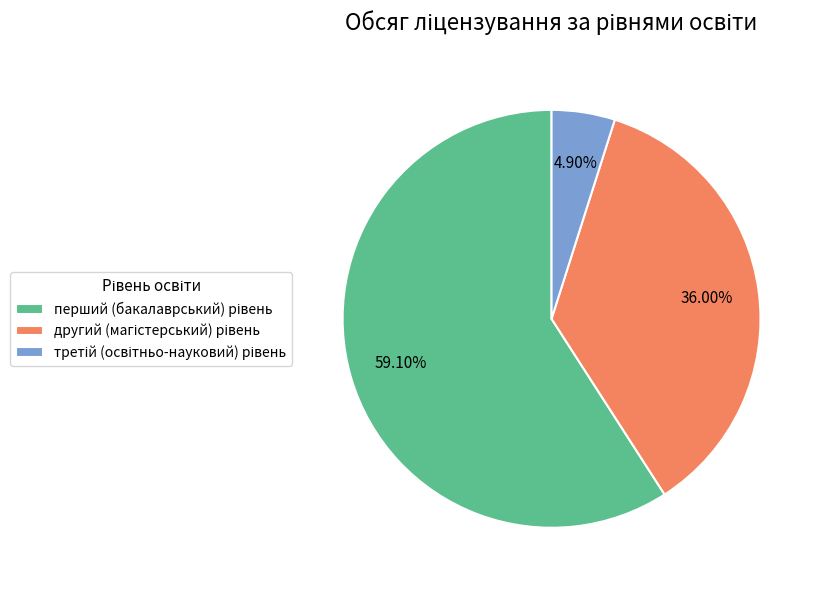

Is there any slice that represents more than half of the pie?

Yes